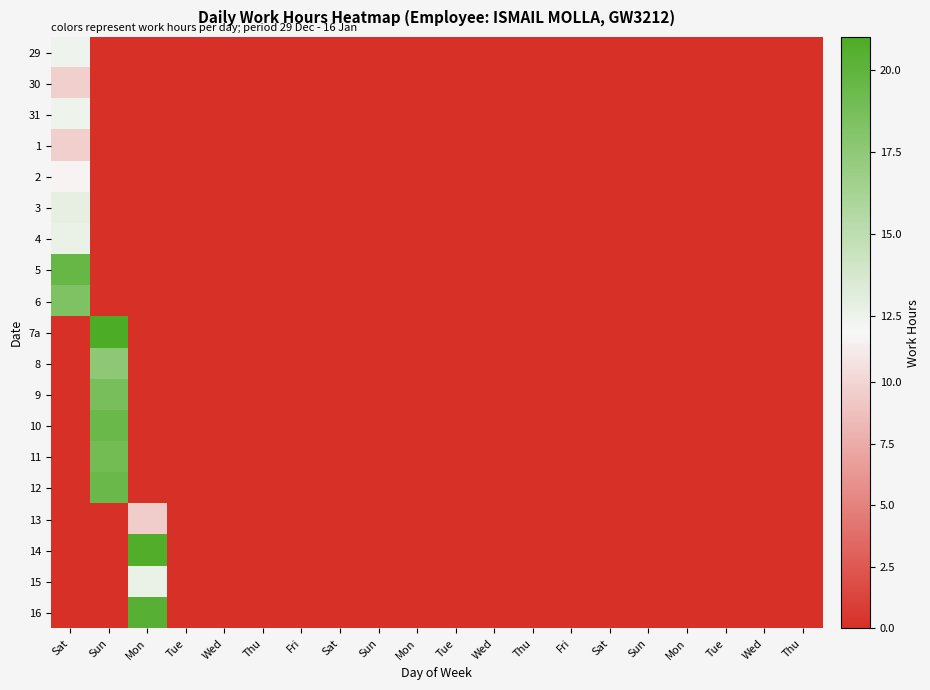

Reading left to right, what are all the values shown in this chart?

29: Sat=12.4	Sun=0.0	Mon=0.0	Tue=0.0	Wed=0.0	Thu=0.0	Fri=0.0	Sat=0.0	Sun=0.0	Mon=0.0	Tue=0.0	Wed=0.0	Thu=0.0	Fri=0.0	Sat=0.0	Sun=0.0	Mon=0.0	Tue=0.0	Wed=0.0	Thu=0.0
30: Sat=9.6	Sun=0.0	Mon=0.0	Tue=0.0	Wed=0.0	Thu=0.0	Fri=0.0	Sat=0.0	Sun=0.0	Mon=0.0	Tue=0.0	Wed=0.0	Thu=0.0	Fri=0.0	Sat=0.0	Sun=0.0	Mon=0.0	Tue=0.0	Wed=0.0	Thu=0.0
31: Sat=12.5	Sun=0.0	Mon=0.0	Tue=0.0	Wed=0.0	Thu=0.0	Fri=0.0	Sat=0.0	Sun=0.0	Mon=0.0	Tue=0.0	Wed=0.0	Thu=0.0	Fri=0.0	Sat=0.0	Sun=0.0	Mon=0.0	Tue=0.0	Wed=0.0	Thu=0.0
1: Sat=9.6	Sun=0.0	Mon=0.0	Tue=0.0	Wed=0.0	Thu=0.0	Fri=0.0	Sat=0.0	Sun=0.0	Mon=0.0	Tue=0.0	Wed=0.0	Thu=0.0	Fri=0.0	Sat=0.0	Sun=0.0	Mon=0.0	Tue=0.0	Wed=0.0	Thu=0.0
2: Sat=11.8	Sun=0.0	Mon=0.0	Tue=0.0	Wed=0.0	Thu=0.0	Fri=0.0	Sat=0.0	Sun=0.0	Mon=0.0	Tue=0.0	Wed=0.0	Thu=0.0	Fri=0.0	Sat=0.0	Sun=0.0	Mon=0.0	Tue=0.0	Wed=0.0	Thu=0.0
3: Sat=12.9	Sun=0.0	Mon=0.0	Tue=0.0	Wed=0.0	Thu=0.0	Fri=0.0	Sat=0.0	Sun=0.0	Mon=0.0	Tue=0.0	Wed=0.0	Thu=0.0	Fri=0.0	Sat=0.0	Sun=0.0	Mon=0.0	Tue=0.0	Wed=0.0	Thu=0.0
4: Sat=12.7	Sun=0.0	Mon=0.0	Tue=0.0	Wed=0.0	Thu=0.0	Fri=0.0	Sat=0.0	Sun=0.0	Mon=0.0	Tue=0.0	Wed=0.0	Thu=0.0	Fri=0.0	Sat=0.0	Sun=0.0	Mon=0.0	Tue=0.0	Wed=0.0	Thu=0.0
5: Sat=19.5	Sun=0.0	Mon=0.0	Tue=0.0	Wed=0.0	Thu=0.0	Fri=0.0	Sat=0.0	Sun=0.0	Mon=0.0	Tue=0.0	Wed=0.0	Thu=0.0	Fri=0.0	Sat=0.0	Sun=0.0	Mon=0.0	Tue=0.0	Wed=0.0	Thu=0.0
6: Sat=18.3	Sun=0.0	Mon=0.0	Tue=0.0	Wed=0.0	Thu=0.0	Fri=0.0	Sat=0.0	Sun=0.0	Mon=0.0	Tue=0.0	Wed=0.0	Thu=0.0	Fri=0.0	Sat=0.0	Sun=0.0	Mon=0.0	Tue=0.0	Wed=0.0	Thu=0.0
7a: Sat=0.0	Sun=20.9	Mon=0.0	Tue=0.0	Wed=0.0	Thu=0.0	Fri=0.0	Sat=0.0	Sun=0.0	Mon=0.0	Tue=0.0	Wed=0.0	Thu=0.0	Fri=0.0	Sat=0.0	Sun=0.0	Mon=0.0	Tue=0.0	Wed=0.0	Thu=0.0
8: Sat=0.0	Sun=17.5	Mon=0.0	Tue=0.0	Wed=0.0	Thu=0.0	Fri=0.0	Sat=0.0	Sun=0.0	Mon=0.0	Tue=0.0	Wed=0.0	Thu=0.0	Fri=0.0	Sat=0.0	Sun=0.0	Mon=0.0	Tue=0.0	Wed=0.0	Thu=0.0
9: Sat=0.0	Sun=18.7	Mon=0.0	Tue=0.0	Wed=0.0	Thu=0.0	Fri=0.0	Sat=0.0	Sun=0.0	Mon=0.0	Tue=0.0	Wed=0.0	Thu=0.0	Fri=0.0	Sat=0.0	Sun=0.0	Mon=0.0	Tue=0.0	Wed=0.0	Thu=0.0
10: Sat=0.0	Sun=19.4	Mon=0.0	Tue=0.0	Wed=0.0	Thu=0.0	Fri=0.0	Sat=0.0	Sun=0.0	Mon=0.0	Tue=0.0	Wed=0.0	Thu=0.0	Fri=0.0	Sat=0.0	Sun=0.0	Mon=0.0	Tue=0.0	Wed=0.0	Thu=0.0
11: Sat=0.0	Sun=19.0	Mon=0.0	Tue=0.0	Wed=0.0	Thu=0.0	Fri=0.0	Sat=0.0	Sun=0.0	Mon=0.0	Tue=0.0	Wed=0.0	Thu=0.0	Fri=0.0	Sat=0.0	Sun=0.0	Mon=0.0	Tue=0.0	Wed=0.0	Thu=0.0
12: Sat=0.0	Sun=19.4	Mon=0.0	Tue=0.0	Wed=0.0	Thu=0.0	Fri=0.0	Sat=0.0	Sun=0.0	Mon=0.0	Tue=0.0	Wed=0.0	Thu=0.0	Fri=0.0	Sat=0.0	Sun=0.0	Mon=0.0	Tue=0.0	Wed=0.0	Thu=0.0
13: Sat=0.0	Sun=0.0	Mon=9.5	Tue=0.0	Wed=0.0	Thu=0.0	Fri=0.0	Sat=0.0	Sun=0.0	Mon=0.0	Tue=0.0	Wed=0.0	Thu=0.0	Fri=0.0	Sat=0.0	Sun=0.0	Mon=0.0	Tue=0.0	Wed=0.0	Thu=0.0
14: Sat=0.0	Sun=0.0	Mon=20.7	Tue=0.0	Wed=0.0	Thu=0.0	Fri=0.0	Sat=0.0	Sun=0.0	Mon=0.0	Tue=0.0	Wed=0.0	Thu=0.0	Fri=0.0	Sat=0.0	Sun=0.0	Mon=0.0	Tue=0.0	Wed=0.0	Thu=0.0
15: Sat=0.0	Sun=0.0	Mon=12.6	Tue=0.0	Wed=0.0	Thu=0.0	Fri=0.0	Sat=0.0	Sun=0.0	Mon=0.0	Tue=0.0	Wed=0.0	Thu=0.0	Fri=0.0	Sat=0.0	Sun=0.0	Mon=0.0	Tue=0.0	Wed=0.0	Thu=0.0
16: Sat=0.0	Sun=0.0	Mon=20.4	Tue=0.0	Wed=0.0	Thu=0.0	Fri=0.0	Sat=0.0	Sun=0.0	Mon=0.0	Tue=0.0	Wed=0.0	Thu=0.0	Fri=0.0	Sat=0.0	Sun=0.0	Mon=0.0	Tue=0.0	Wed=0.0	Thu=0.0